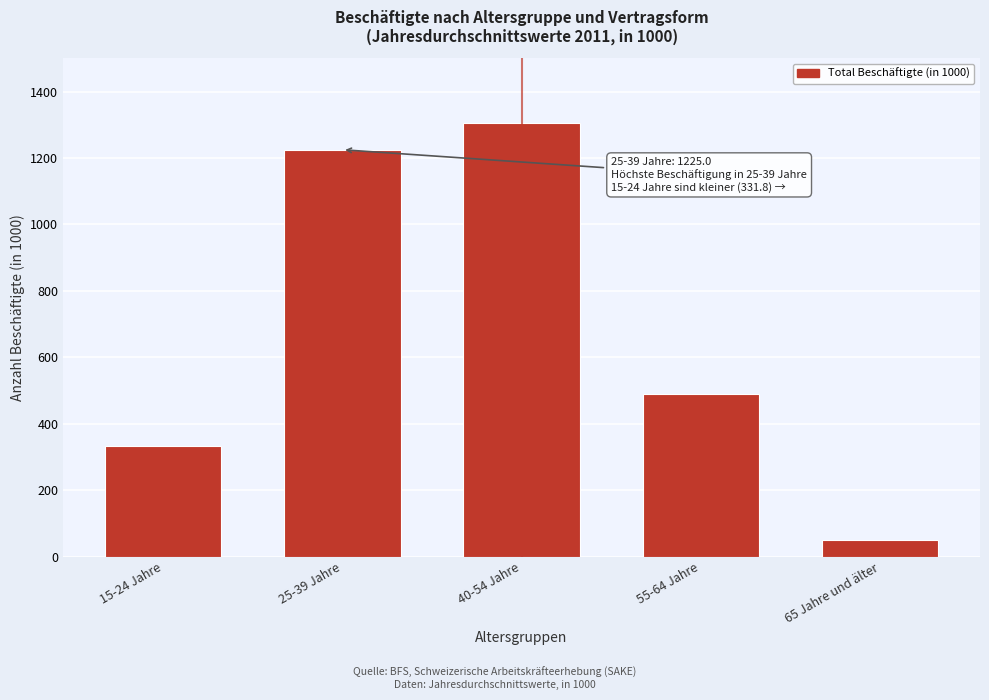

Reading left to right, extract all data points from this chart.

331.8	1225.0	1304.4	488.3	50.1